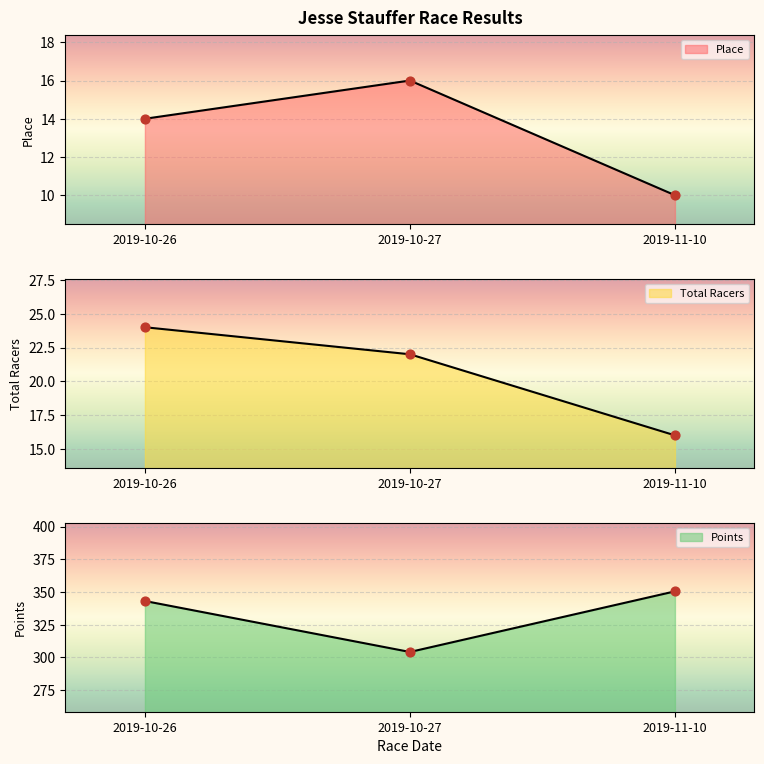

What is the total value across all series at 2019-10-27?

342.2